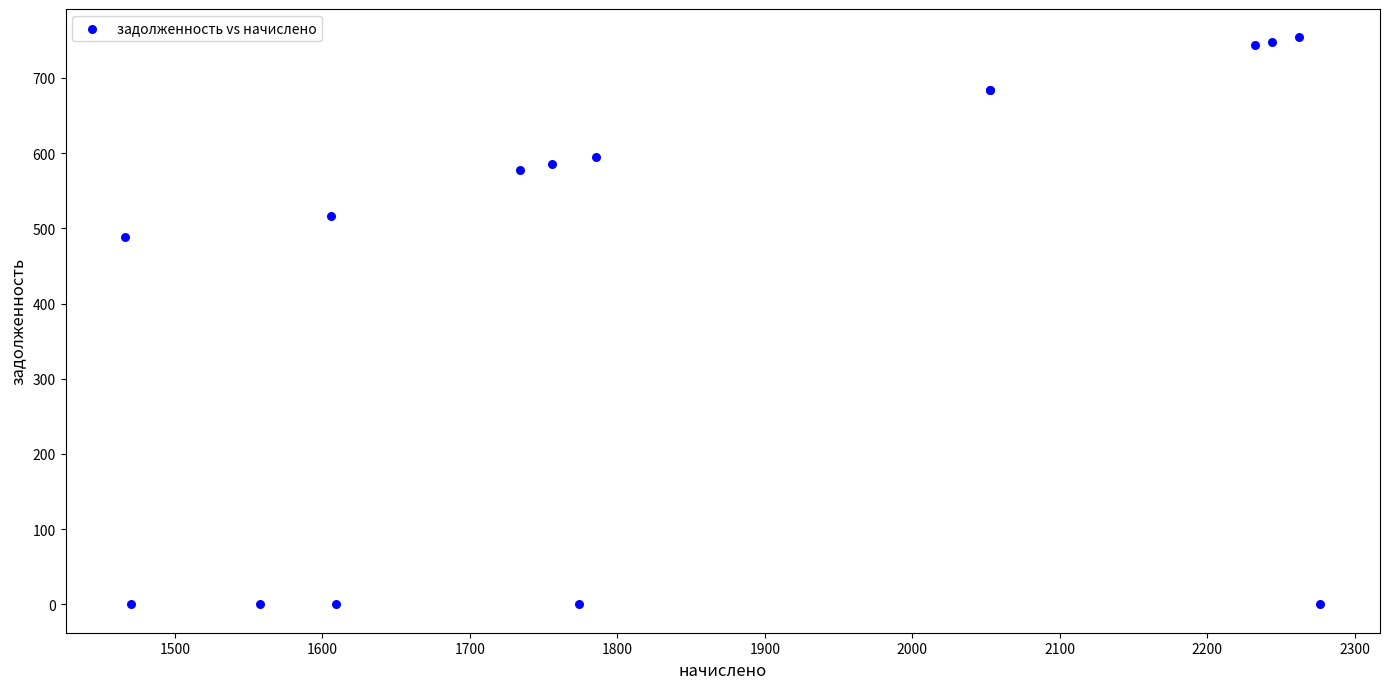

What Y value in the scatter plot is closest to 376?

488.8